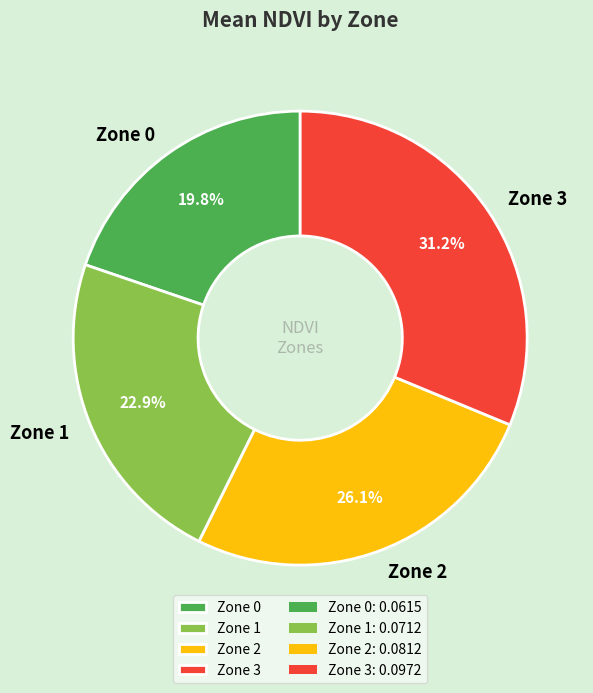

What percentage is the Zone 3 slice, to the nearest percent?

31%